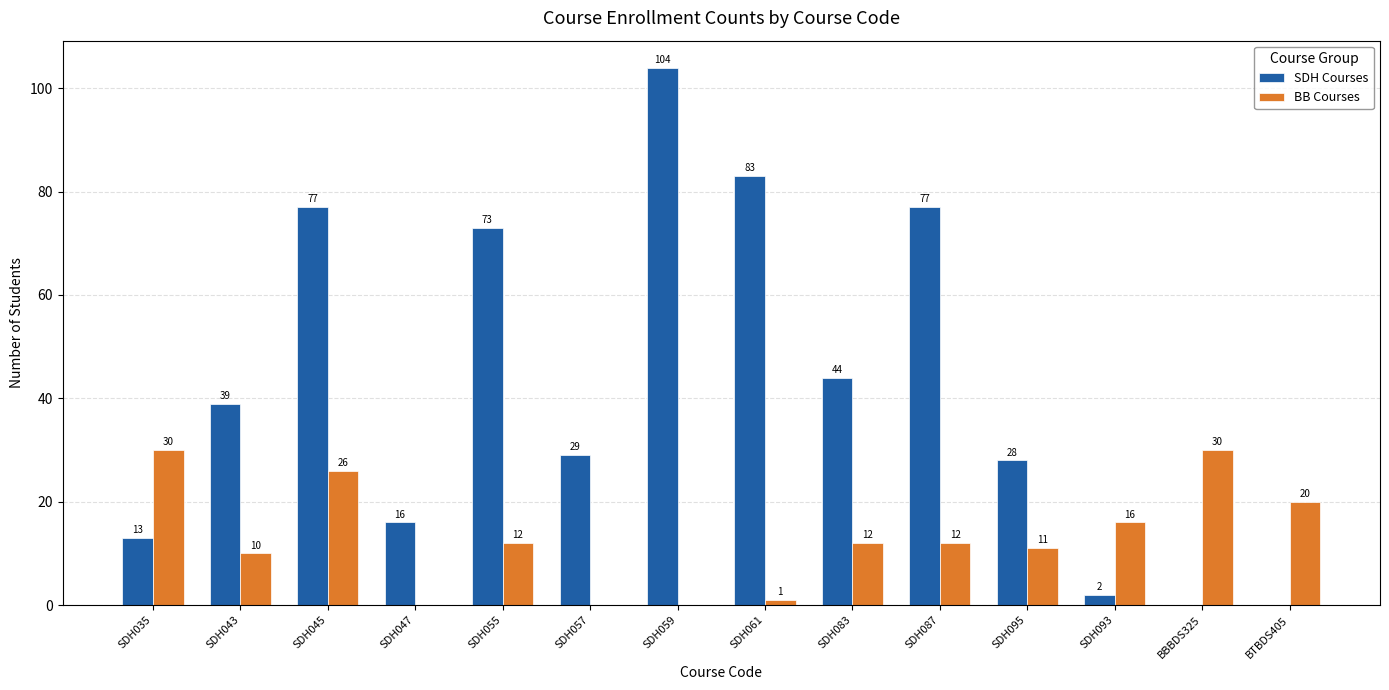

How many categories are shown in the chart?

14